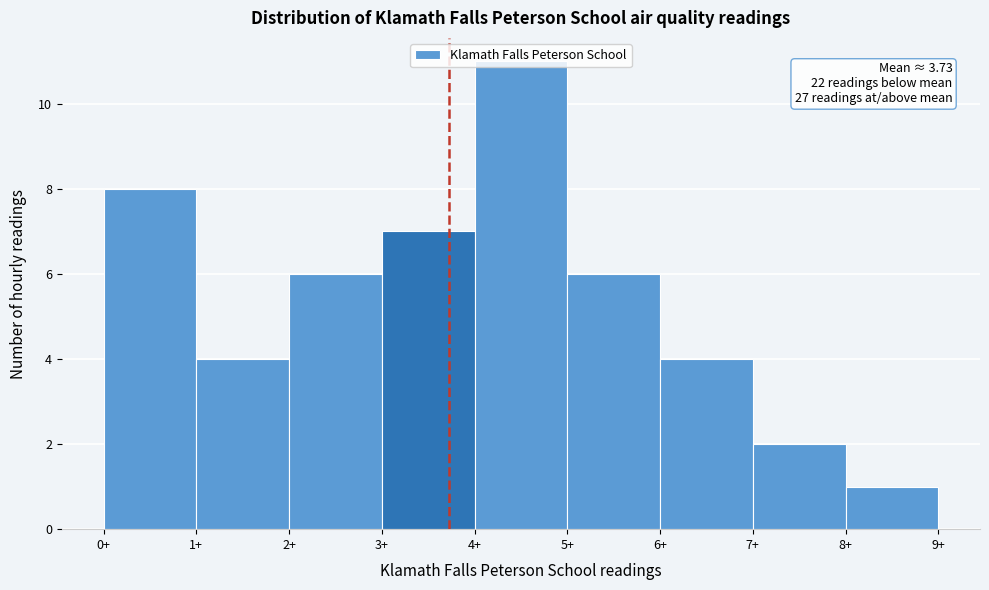

Over which range of the x-axis is the bar tallest?

4 to 5